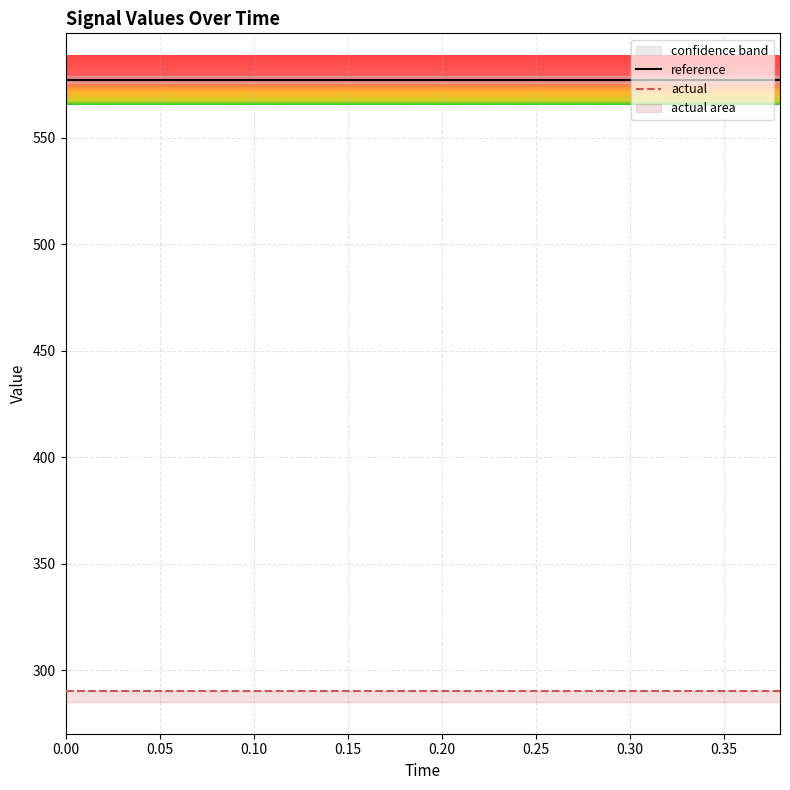

The value of actual at 0.00 is 290.2. True or false?

True